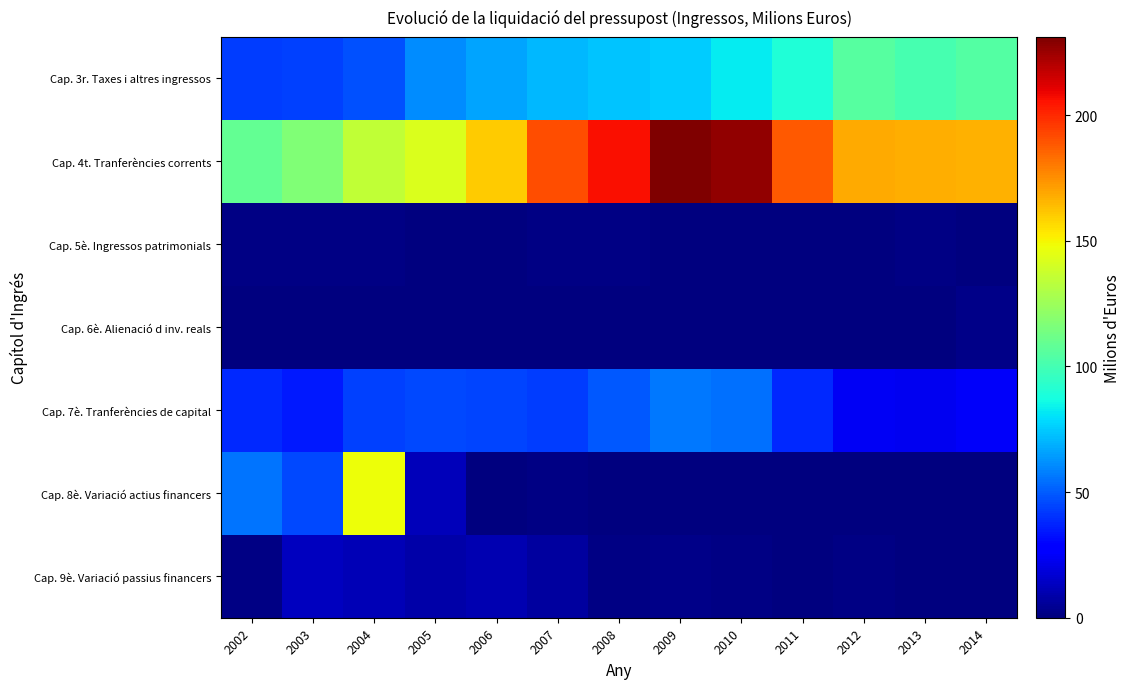

Reading right to left, list all the values displayed in this chart.

Cap. 3r. Taxes i altres ingressos: 2014=104.0	2013=101.0	2012=105.1	2011=89.5	2010=82.5	2009=75.1	2008=73.9	2007=70.5	2006=66.0	2005=60.5	2004=47.3	2003=43.8	2002=42.6
Cap. 4t. Tranferències corrents: 2014=166.5	2013=167.9	2012=168.3	2011=188.4	2010=227.4	2009=231.1	2008=206.3	2007=190.8	2006=159.8	2005=142.2	2004=134.9	2003=116.6	2002=109.2
Cap. 5è. Ingressos patrimonials: 2014=0.7	2013=1.0	2012=0.7	2011=0.8	2010=0.8	2009=0.7	2008=0.9	2007=1.0	2006=0.8	2005=0.7	2004=1.0	2003=1.1	2002=1.6
Cap. 6è. Alienació d inv. reals: 2014=2.6	2013=0.0	2012=0.0	2011=0.0	2010=0.0	2009=0.0	2008=0.0	2007=0.0	2006=0.0	2005=0.0	2004=0.0	2003=0.0	2002=0.0
Cap. 7è. Tranferències de capital: 2014=24.6	2013=22.8	2012=23.9	2011=38.4	2010=54.6	2009=56.7	2008=49.0	2007=42.7	2006=44.3	2005=45.9	2004=43.4	2003=34.9	2002=38.3
Cap. 8è. Variació actius financers: 2014=0.5	2013=0.5	2012=0.6	2011=0.6	2010=0.5	2009=0.5	2008=0.5	2007=1.1	2006=0.0	2005=12.1	2004=148.0	2003=45.8	2002=55.7
Cap. 9è. Variació passius financers: 2014=-0.0	2013=0.8	2012=1.0	2011=0.5	2010=1.6	2009=2.4	2008=1.5	2007=6.7	2006=10.4	2005=8.2	2004=11.6	2003=13.5	2002=1.1